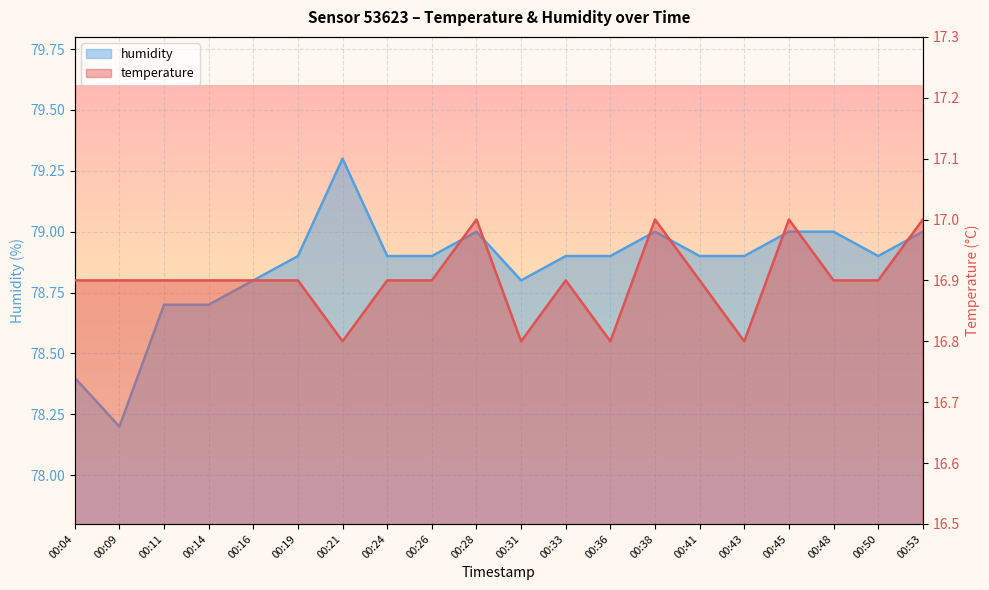

Which series changed the most between 00:36 and 00:43?

temperature